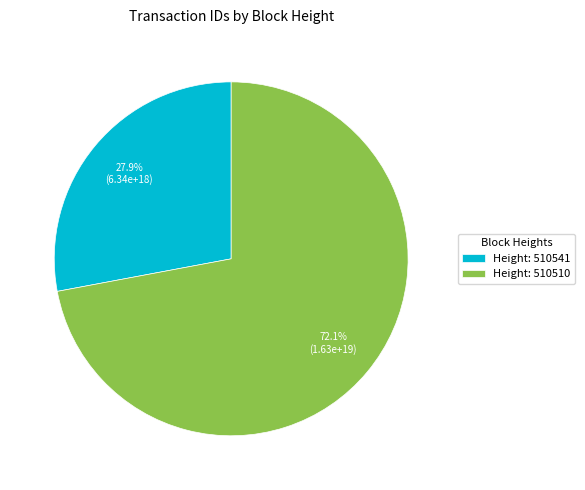

How much of the chart is everything except Height: 510541?

72.1%